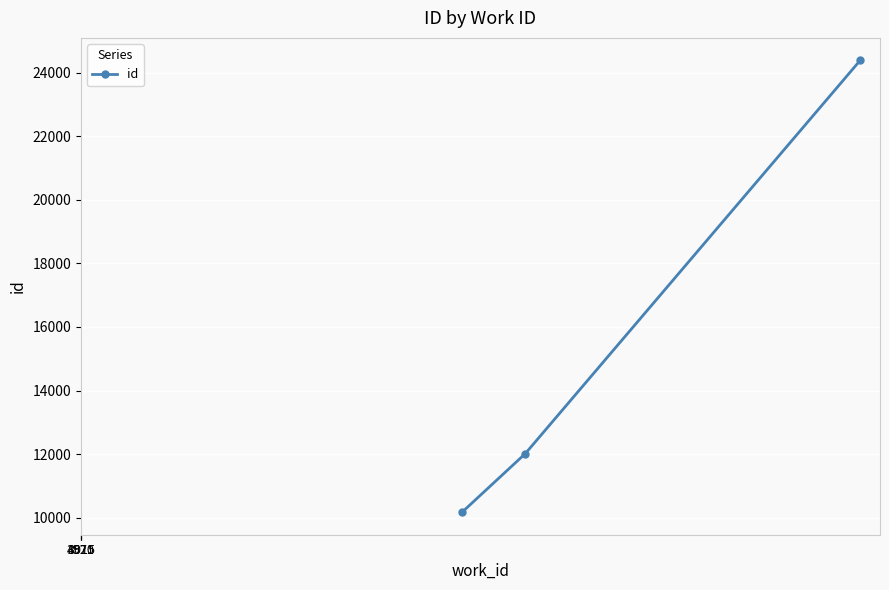

What is the maximum value shown in the chart?

24379.0